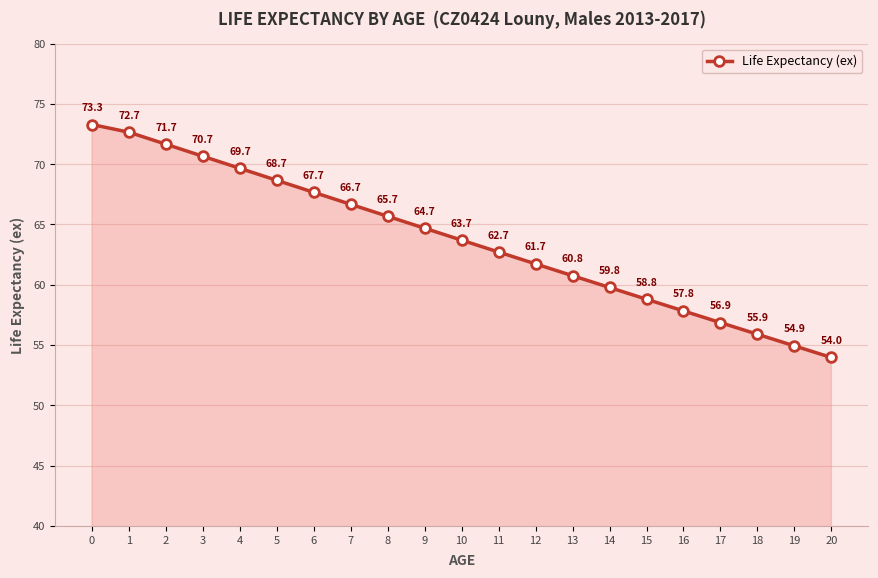

Is it true that the value at 8 is 65.7?

True